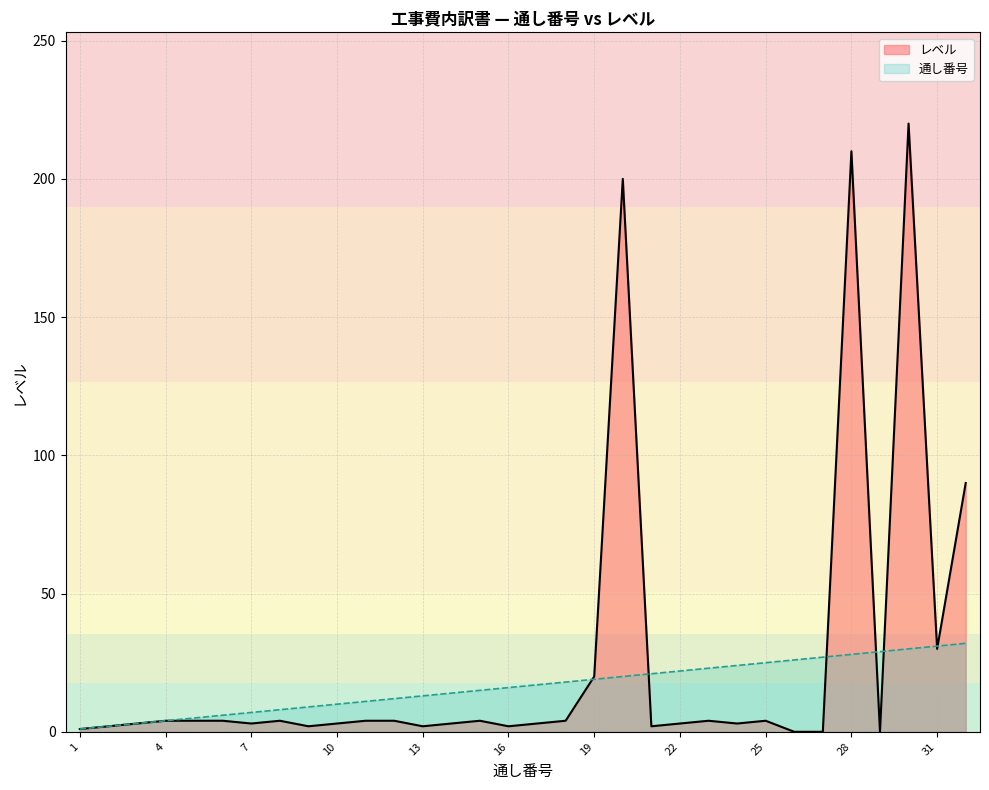

Is the value of 通し番号 at 12 greater than the value of レベル at 25?

Yes